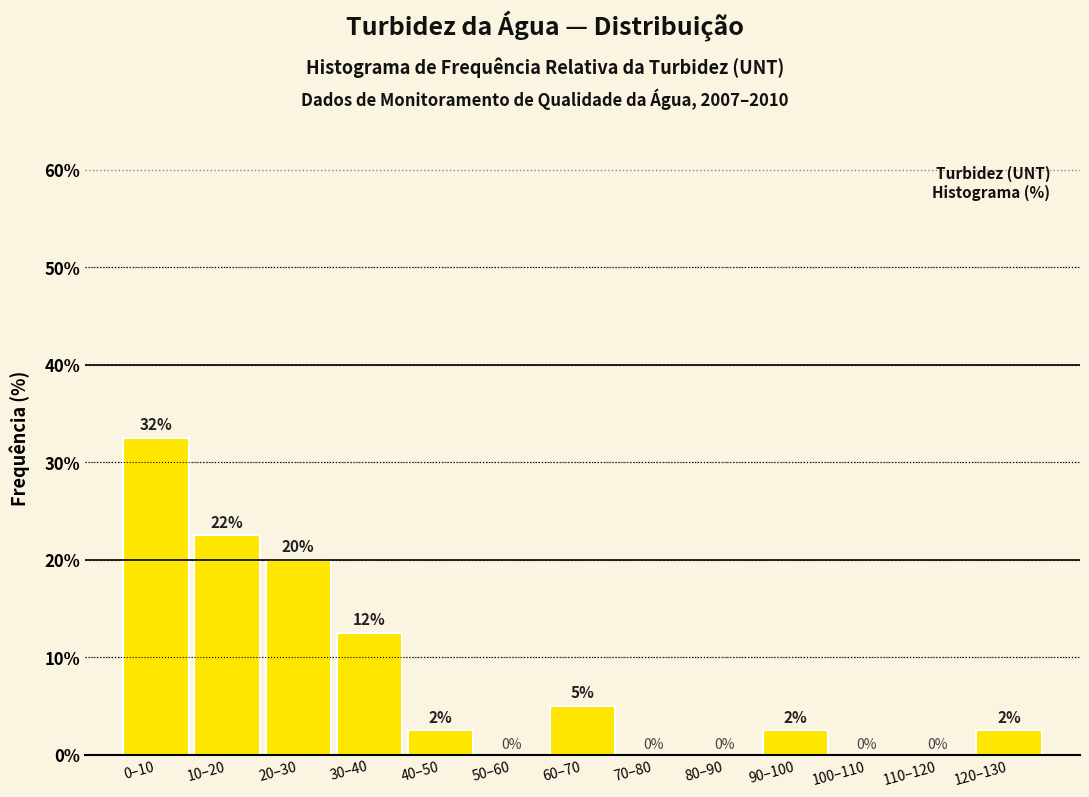

Where does the data first go above 2?

0–10